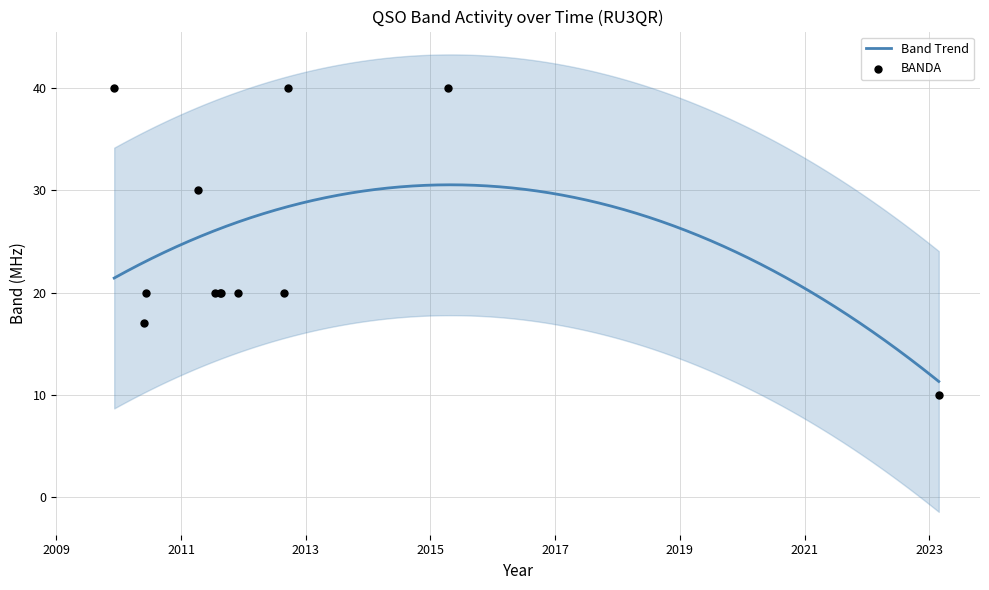

What is the ratio of the value at 09/04/2011 to the value at 30/05/2010?

1.8